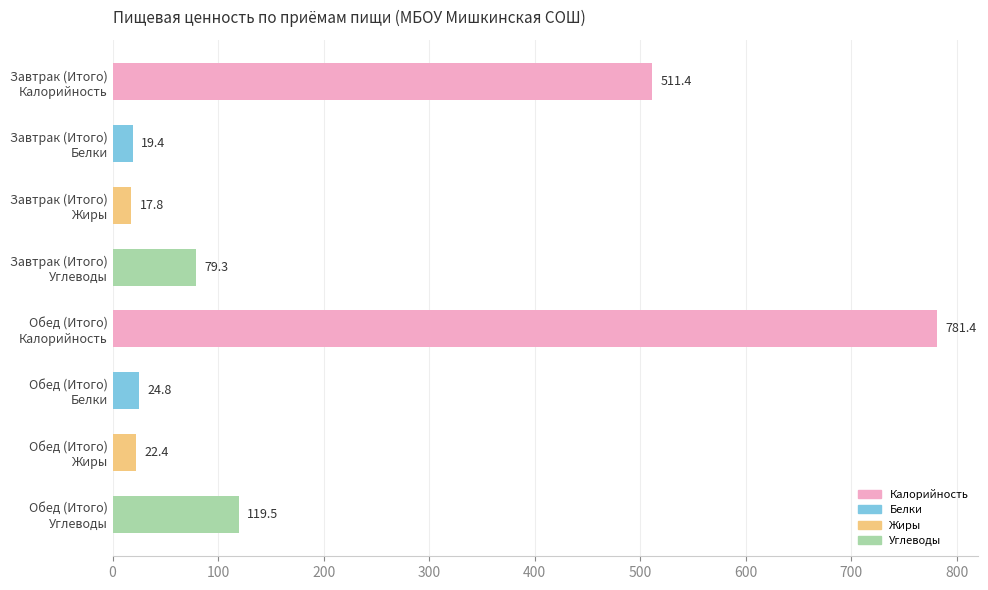

What is the value of the 1st bar from the top?

511.4